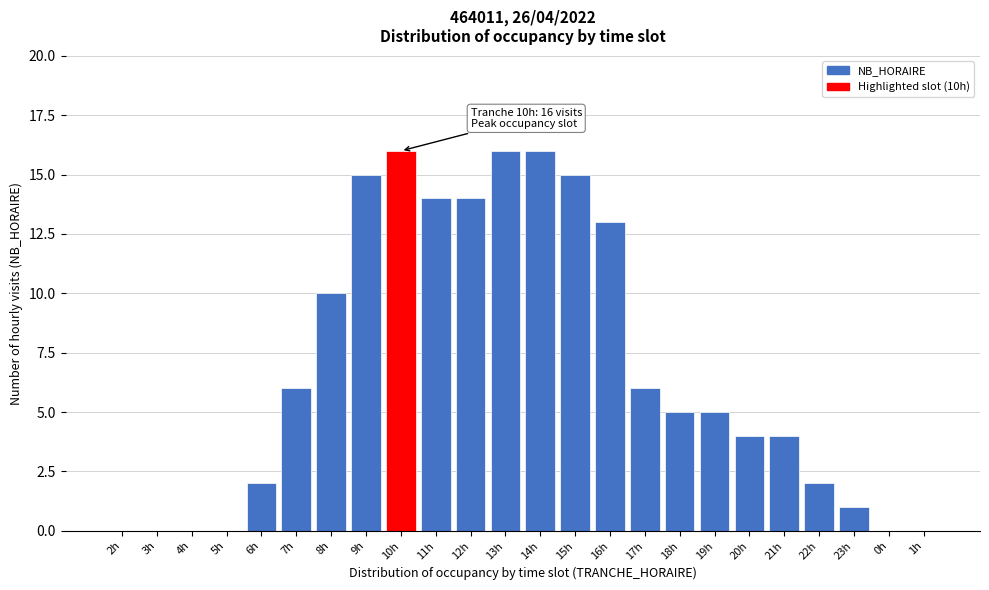

Reading right to left, transcribe all the data shown in this chart.

1h=0	0h=0	23h=1	22h=2	21h=4	20h=4	19h=5	18h=5	17h=6	16h=13	15h=15	14h=16	13h=16	12h=14	11h=14	10h=16	9h=15	8h=10	7h=6	6h=2	5h=0	4h=0	3h=0	2h=0